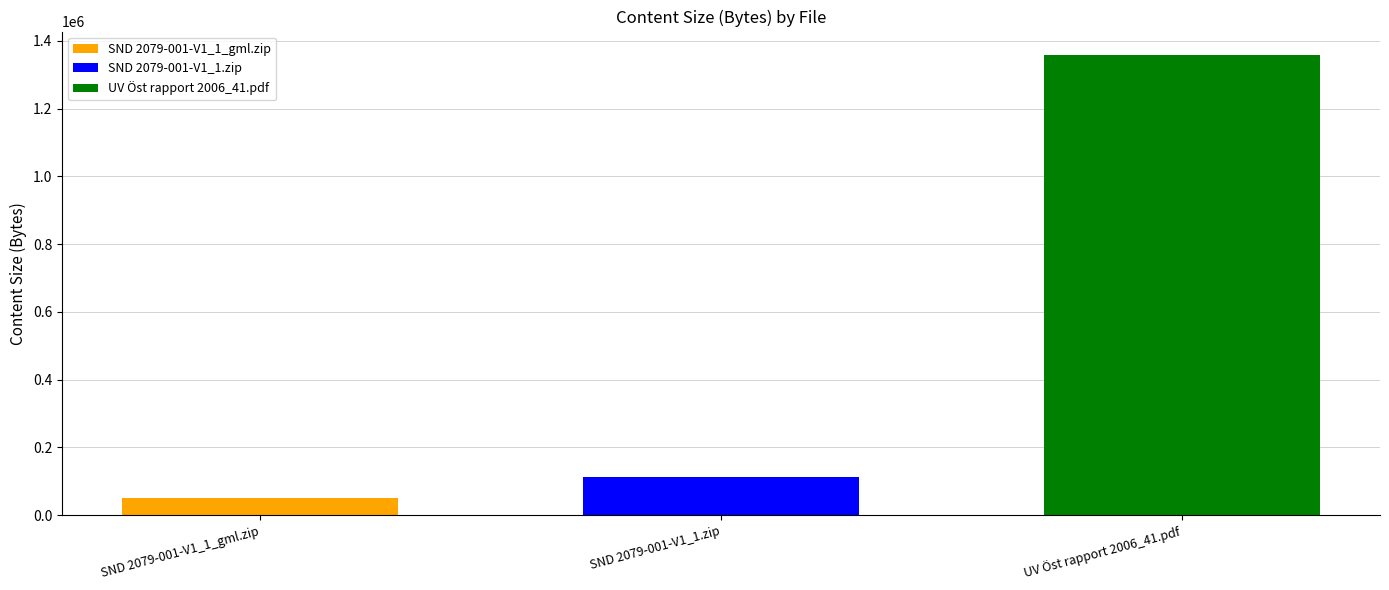

What is the smallest value displayed?

51168